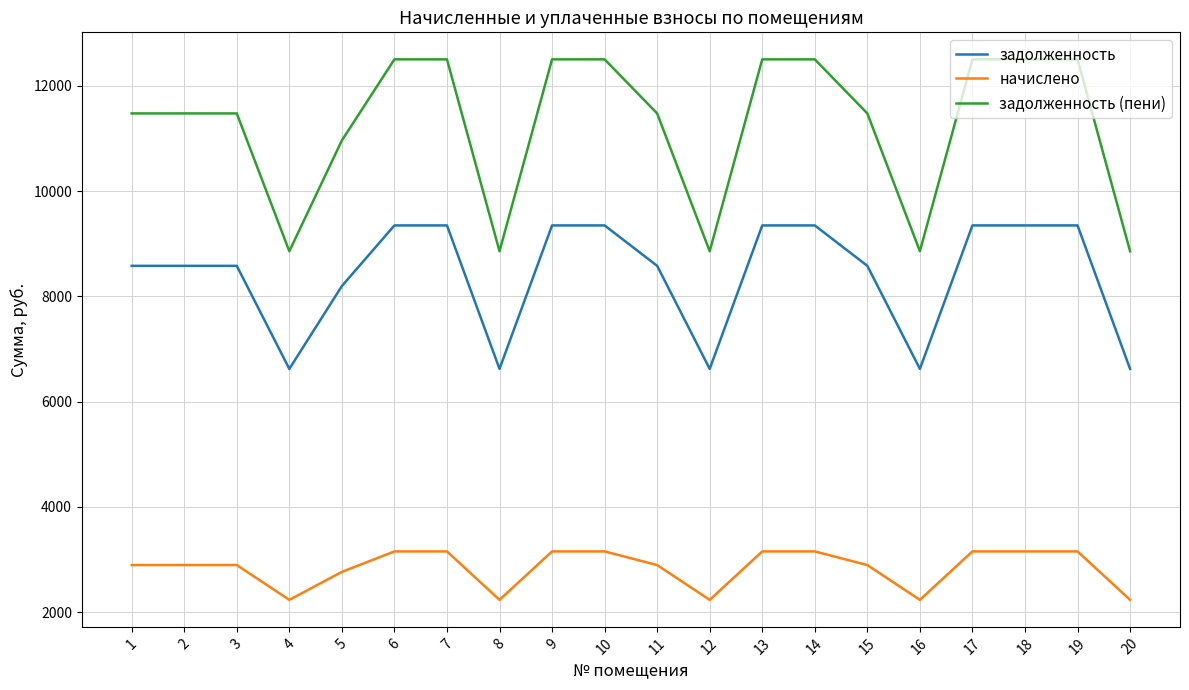

Reading right to left, list all the values displayed in this chart.

задолженность: 6624.0	9350.4	9350.4	9350.4	6624.0	8582.4	9350.4	9350.4	6624.0	8582.4	9350.4	9350.4	6624.0	9350.4	9350.4	8198.4	6624.0	8582.4	8582.4	8582.4
начислено: 2235.6	3155.8	3155.8	3155.8	2235.6	2896.6	3155.8	3155.8	2235.6	2896.6	3155.8	3155.8	2235.6	3155.8	3155.8	2767.0	2235.6	2896.6	2896.6	2896.6
задолженность (пени): 8859.6	12506.2	12506.2	12506.2	8859.6	11479.0	12506.2	12506.2	8859.6	11479.0	12506.2	12506.2	8859.6	12506.2	12506.2	10965.4	8859.6	11479.0	11479.0	11479.0